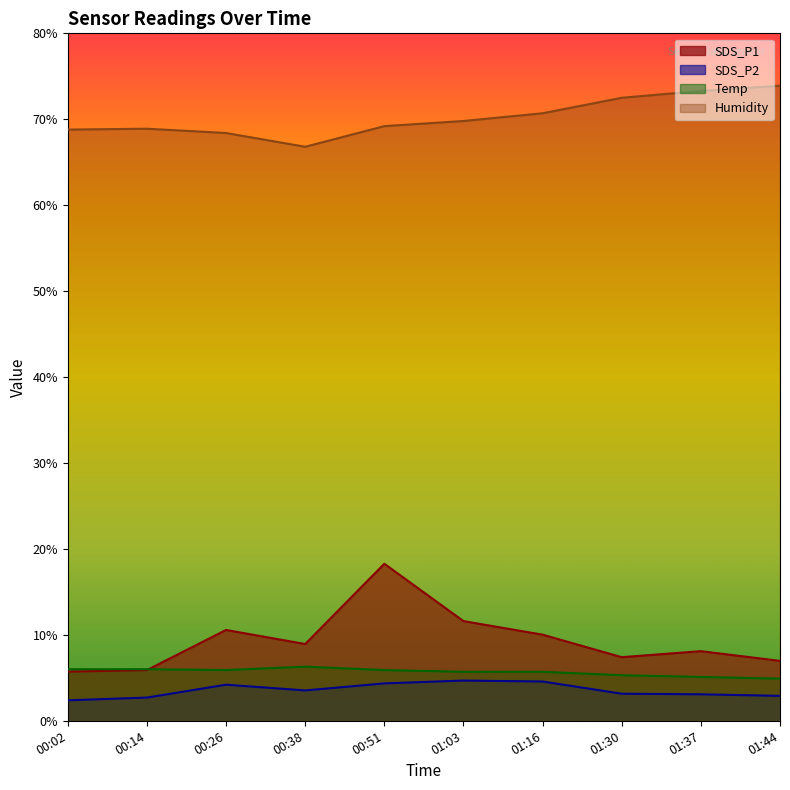

What is the spread (max minus min) of values at 00:14?

66.2